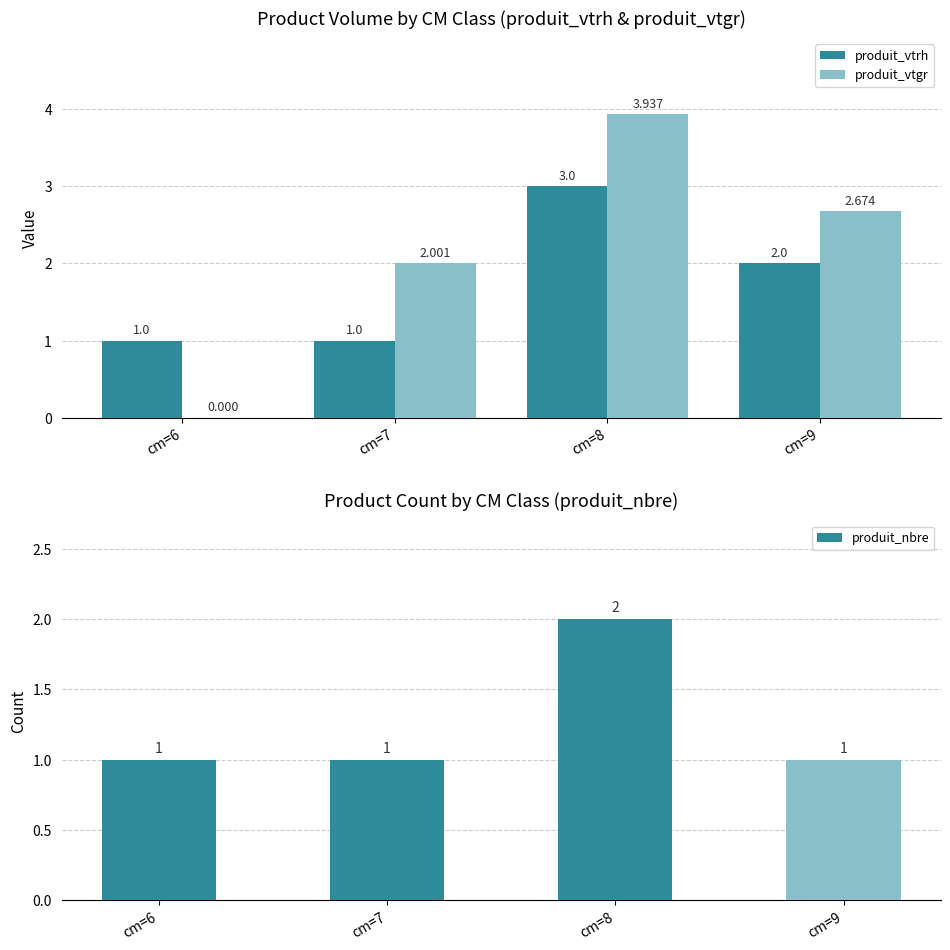

What is the value of the produit_nbre bar at the 1st from the left?

1